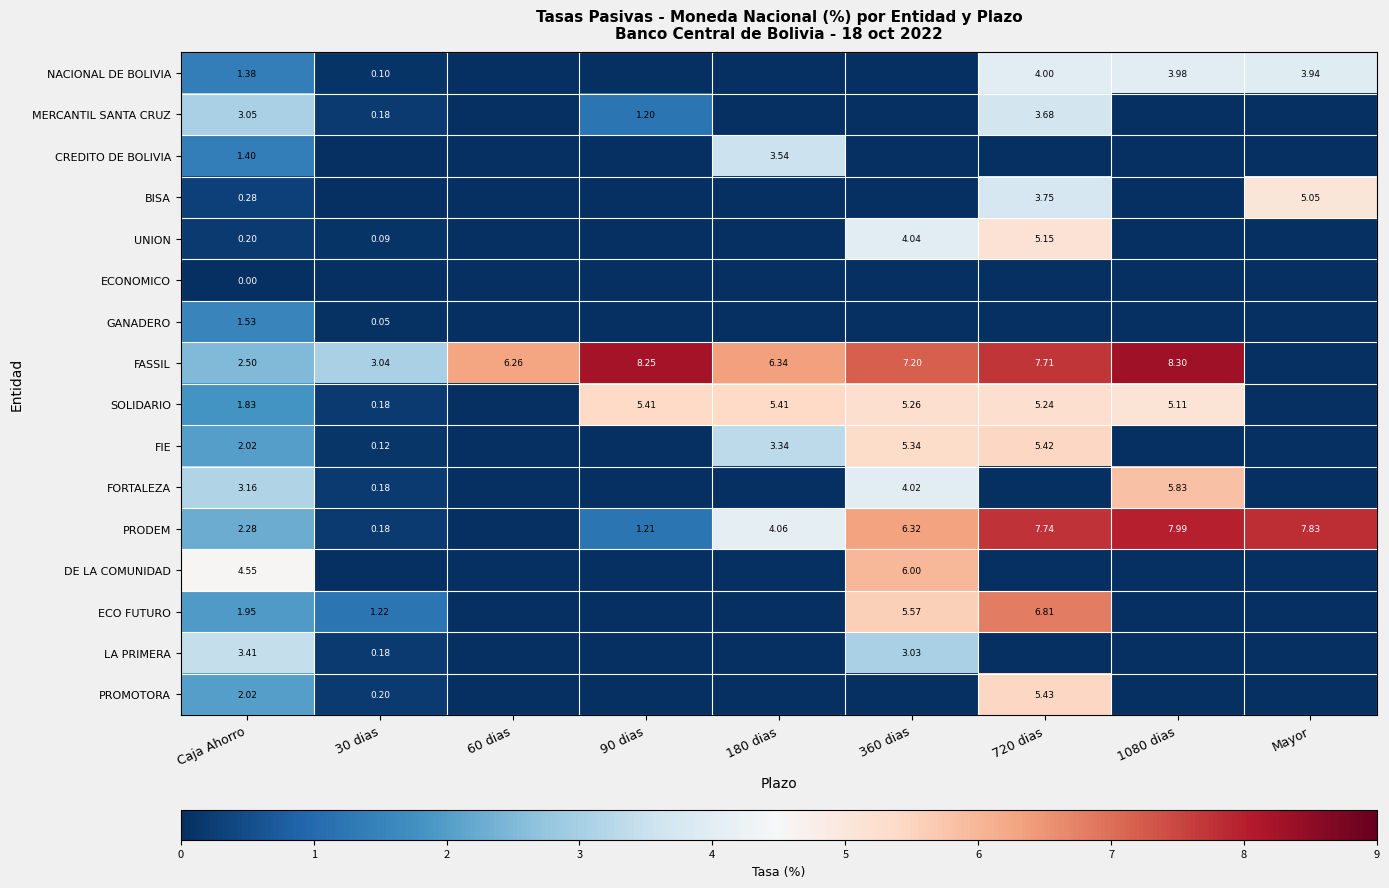

Is the value of PROMOTORA at Caja Ahorro greater than the value of FASSIL at 60 dias?

No